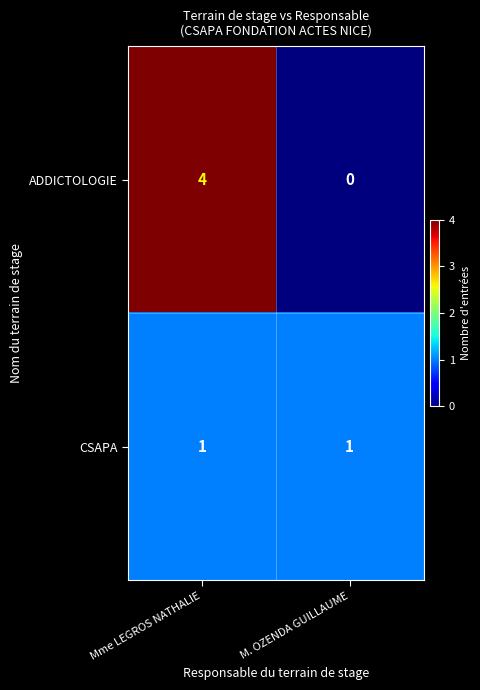

What is the sum of the ADDICTOLOGIE values at Mme LEGROS NATHALIE and M. OZENDA GUILLAUME?

4